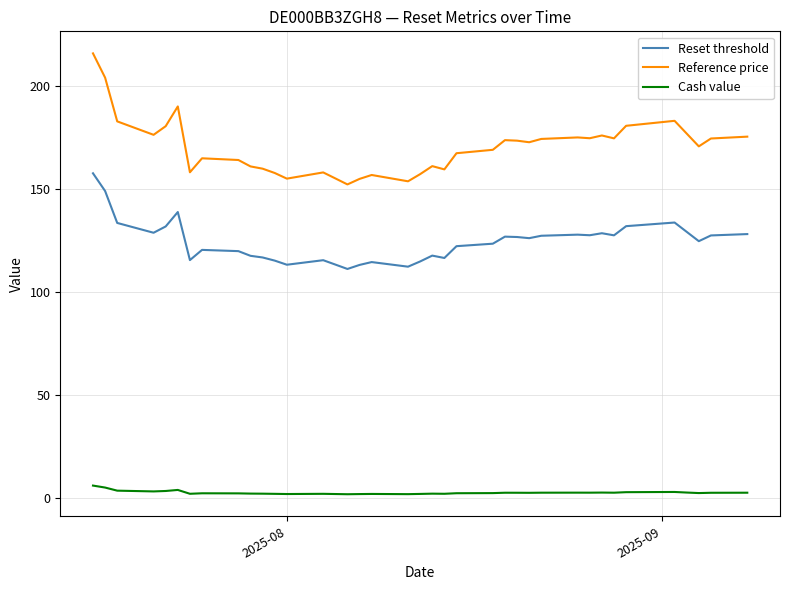

What is the maximum value shown in the chart?

216.1